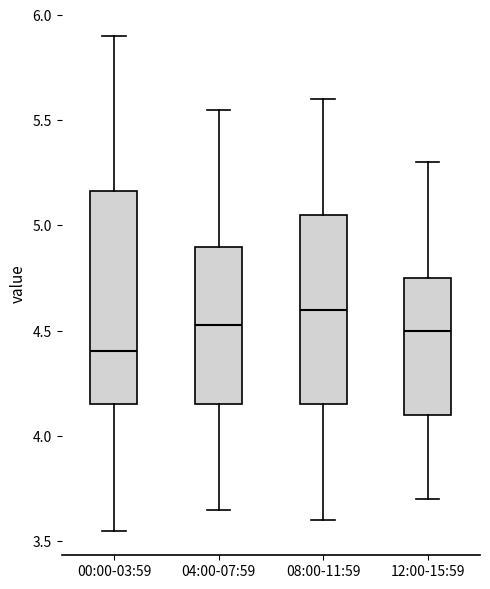

Comparing the boxes themselves (not the whiskers), which one is the tallest?

00:00-03:59